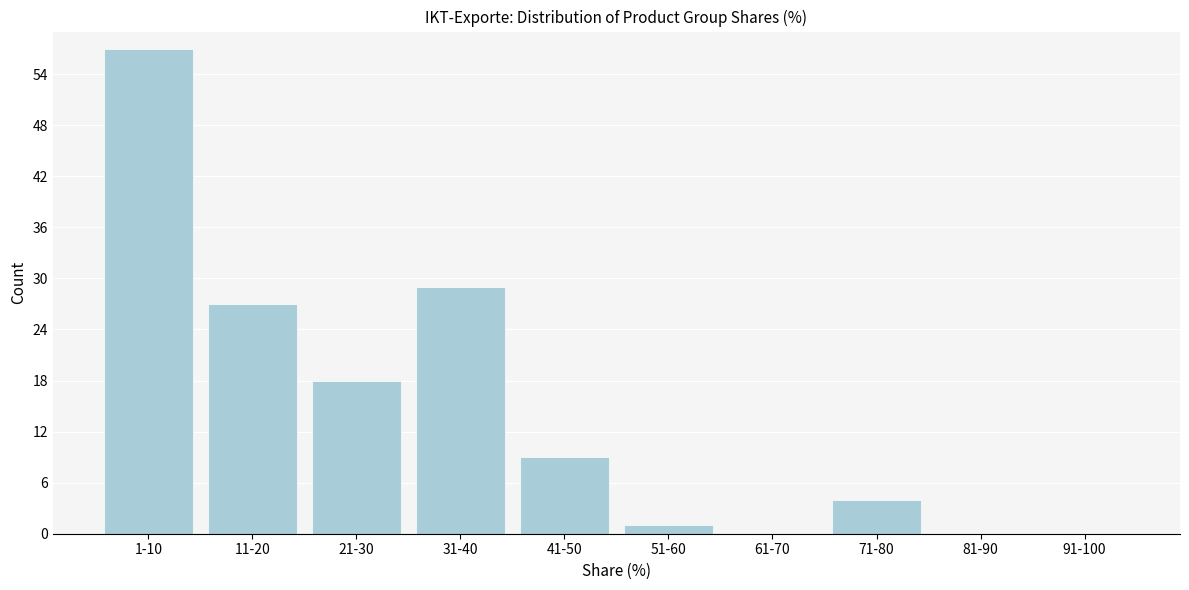

Reading left to right, transcribe all the data shown in this chart.

1-10=57	11-20=27	21-30=18	31-40=29	41-50=9	51-60=1	61-70=0	71-80=4	81-90=0	91-100=0